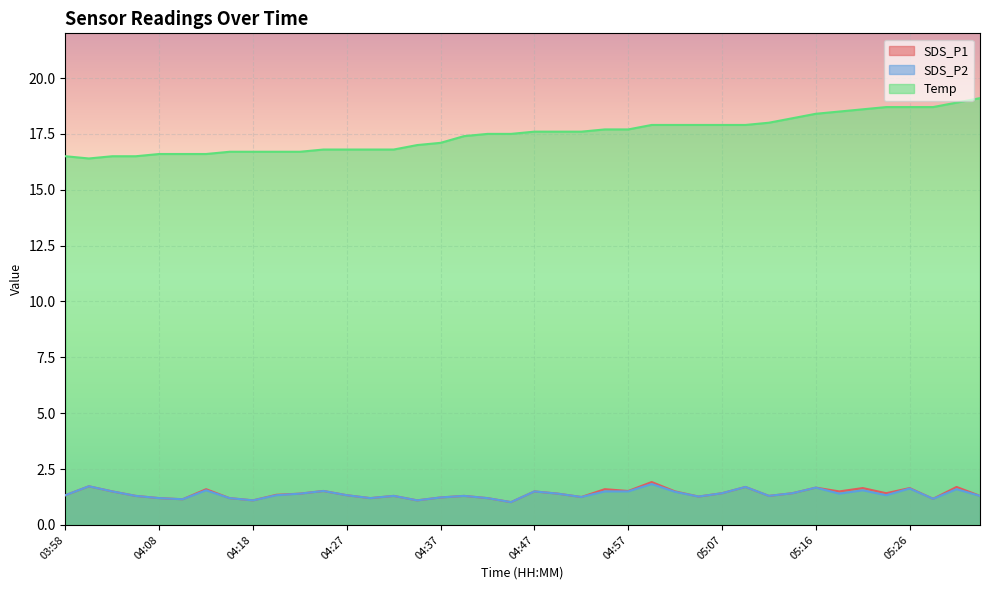

The Temp series shows 18.7 at 05:26. True or false?

True